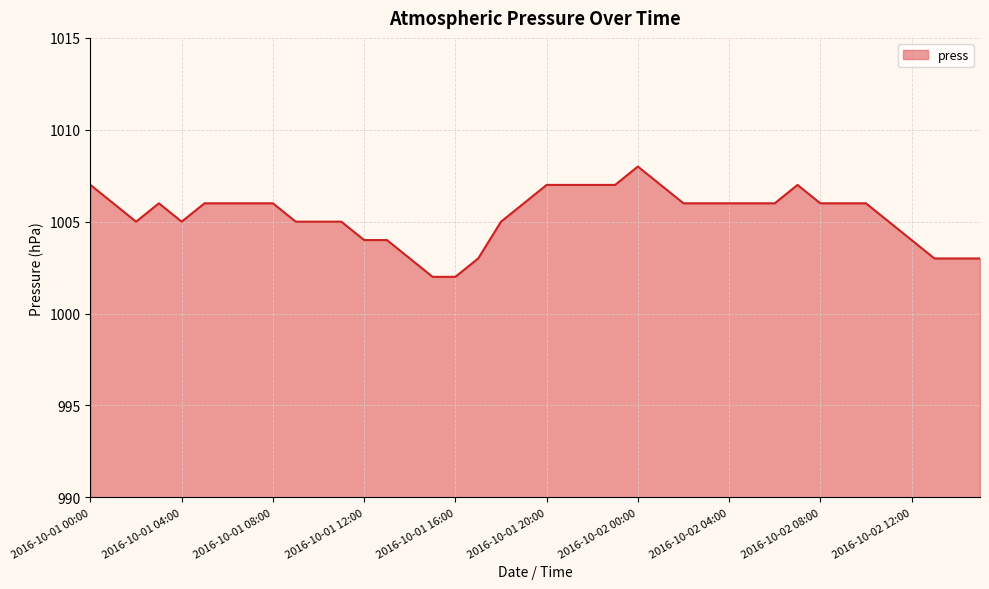

What is the maximum value shown in the chart?

1008